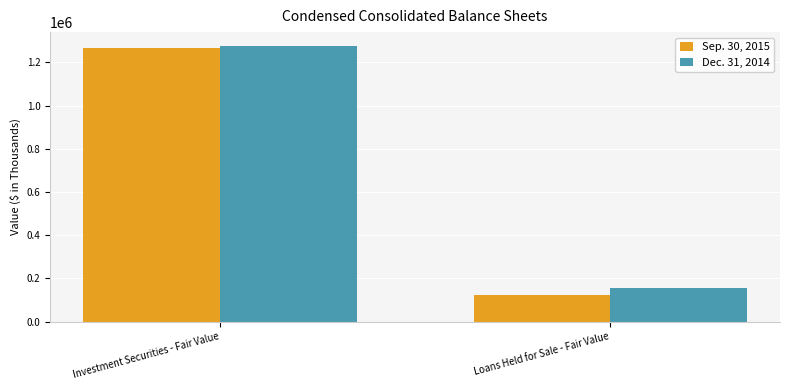

What is the difference between the maximum and minimum values in the Dec. 31, 2014 series?

1121147